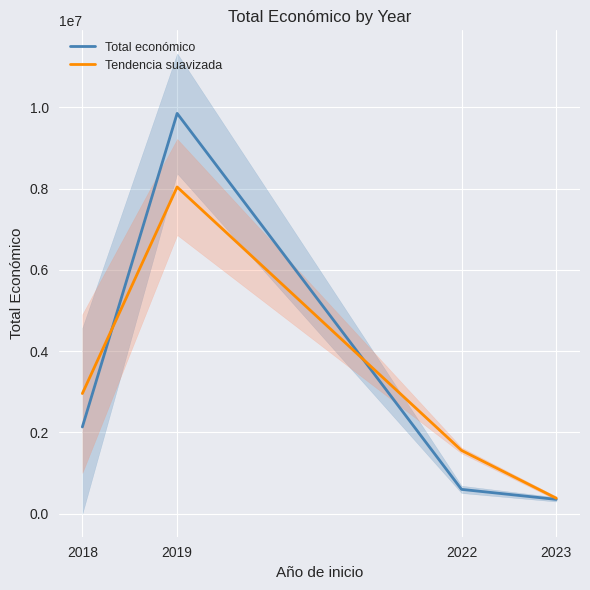

True or false: Total económico and Tendencia suavizada intersect in this chart.

True